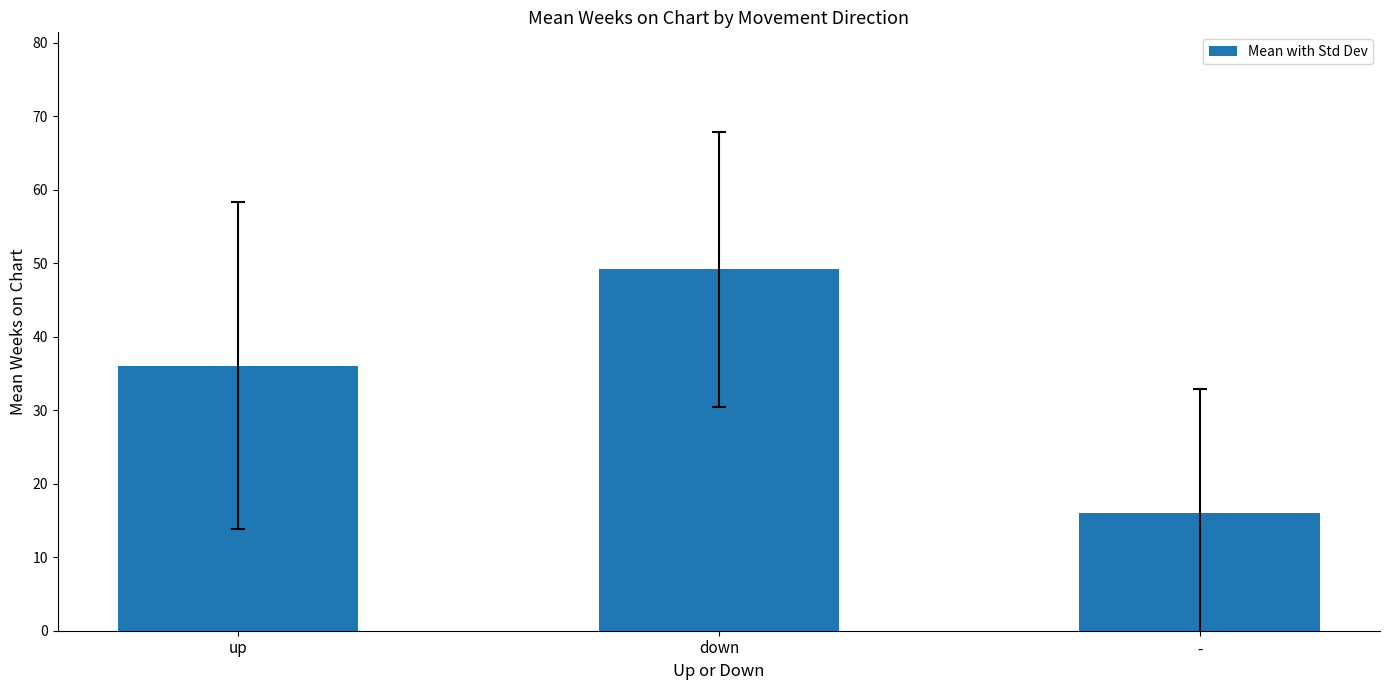

List the labels in order of value, smallest first.

-, up, down